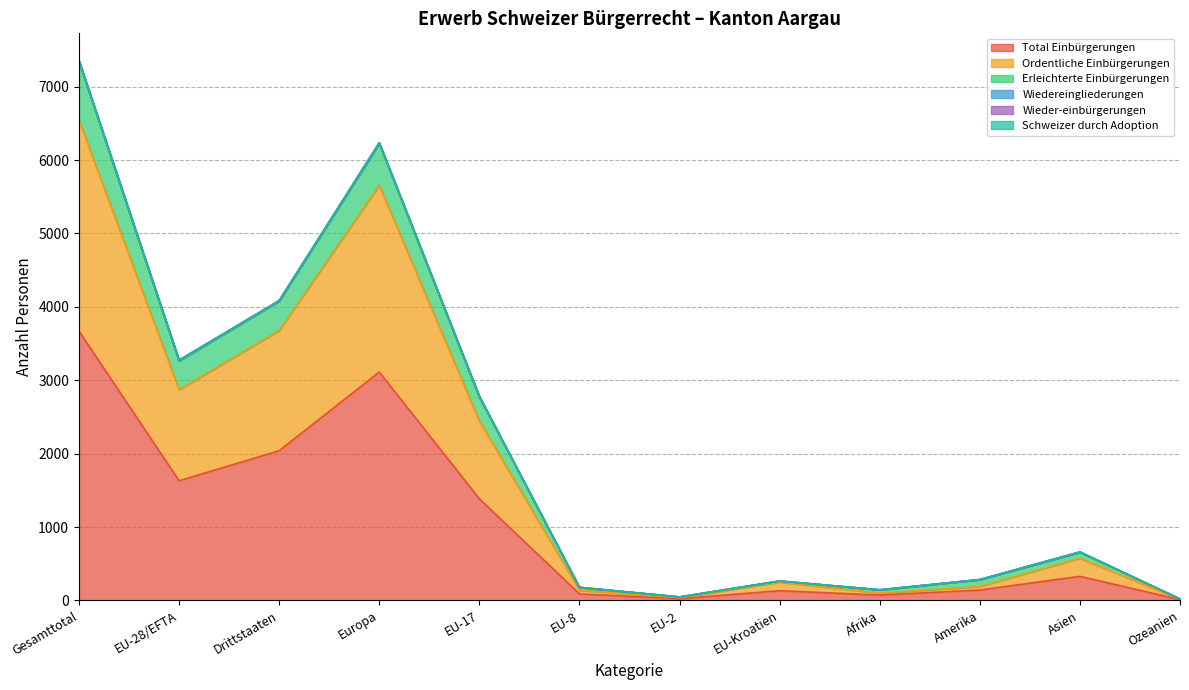

What is the value of the Total Einbürgerungen point at the 6th from the left?

88